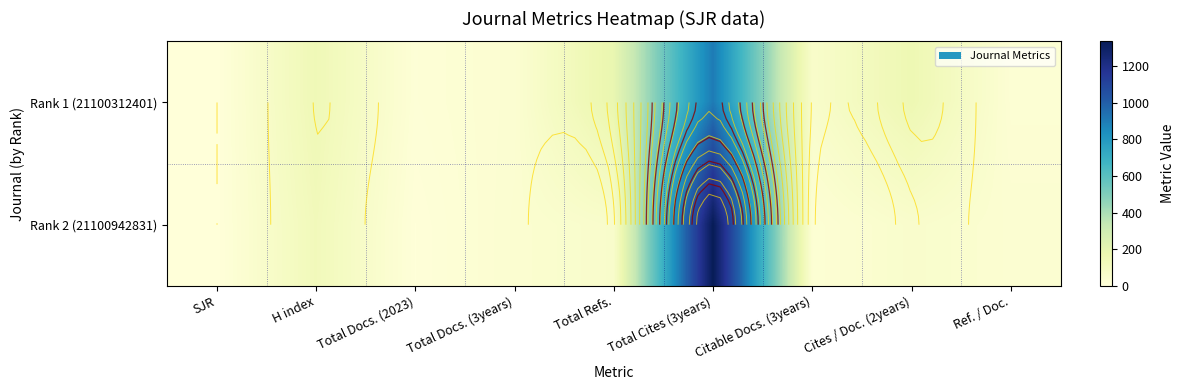

At how many categories does at least one series exceed 605?

1